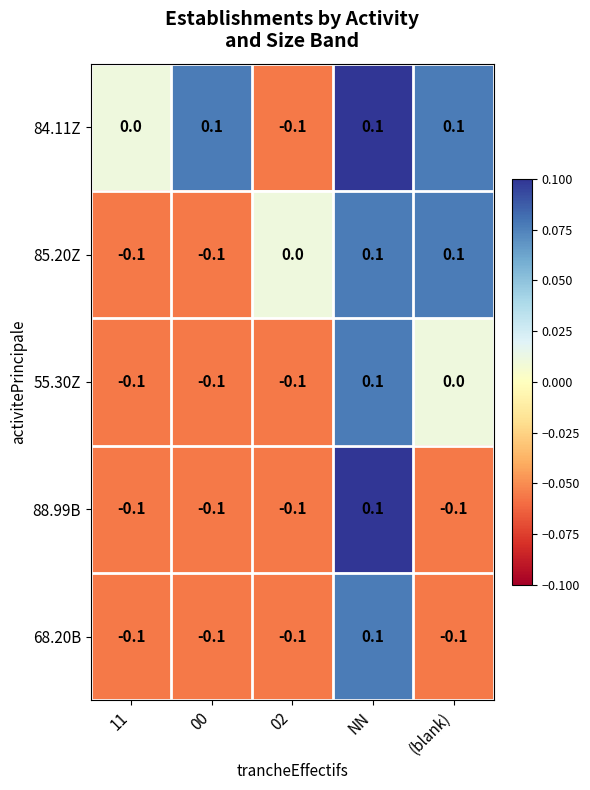

Count the number of data series in this chart.

5